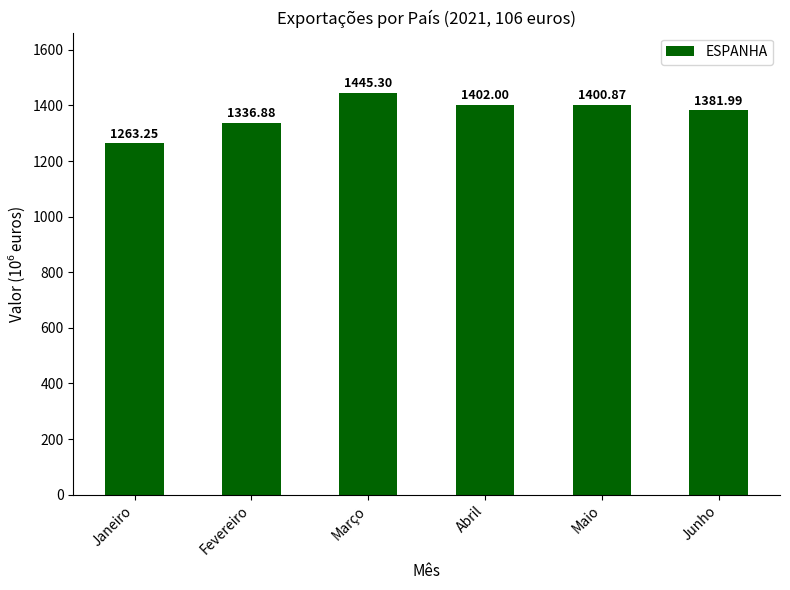

Between Janeiro and Março, which is larger?

Março